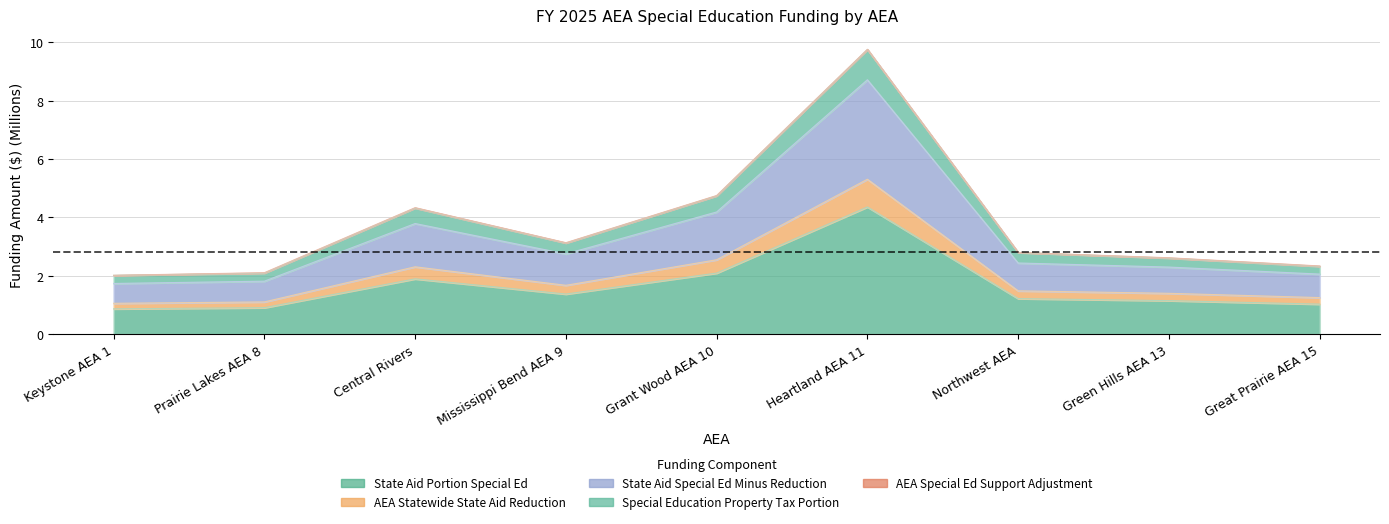

True or false: Special Education Property Tax Portion and AEA Statewide State Aid Reduction intersect in this chart.

False